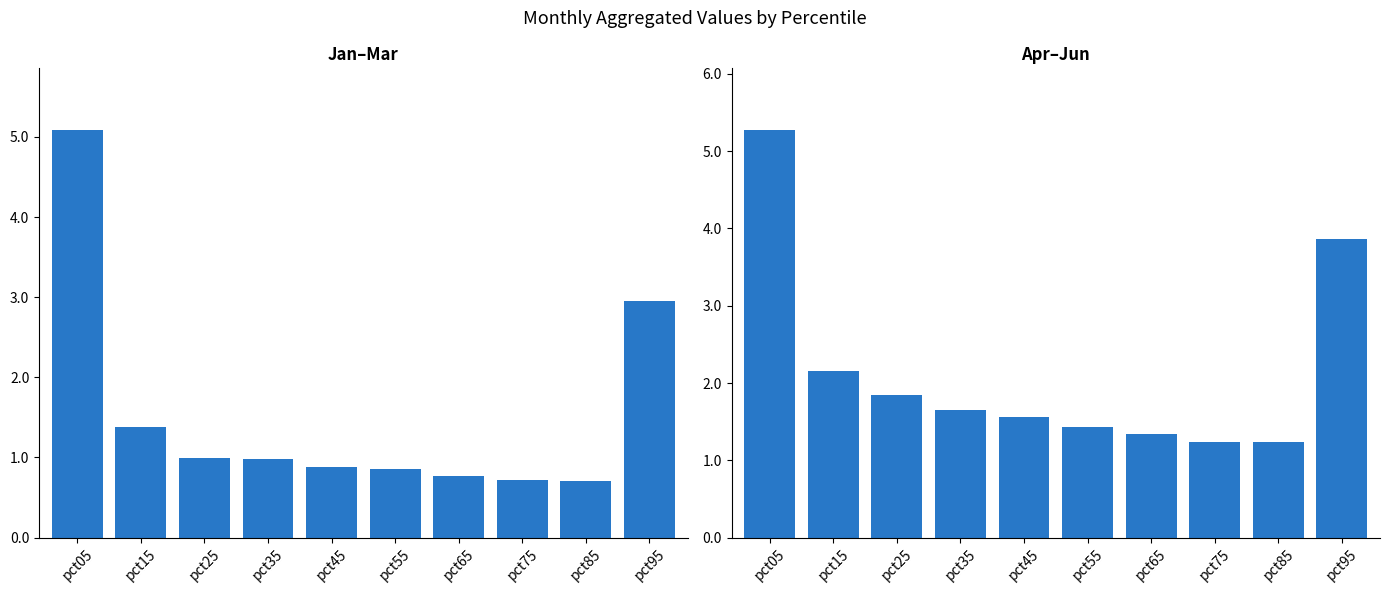

What is the difference between the Apr–Jun values at pct15 and pct55?

0.7